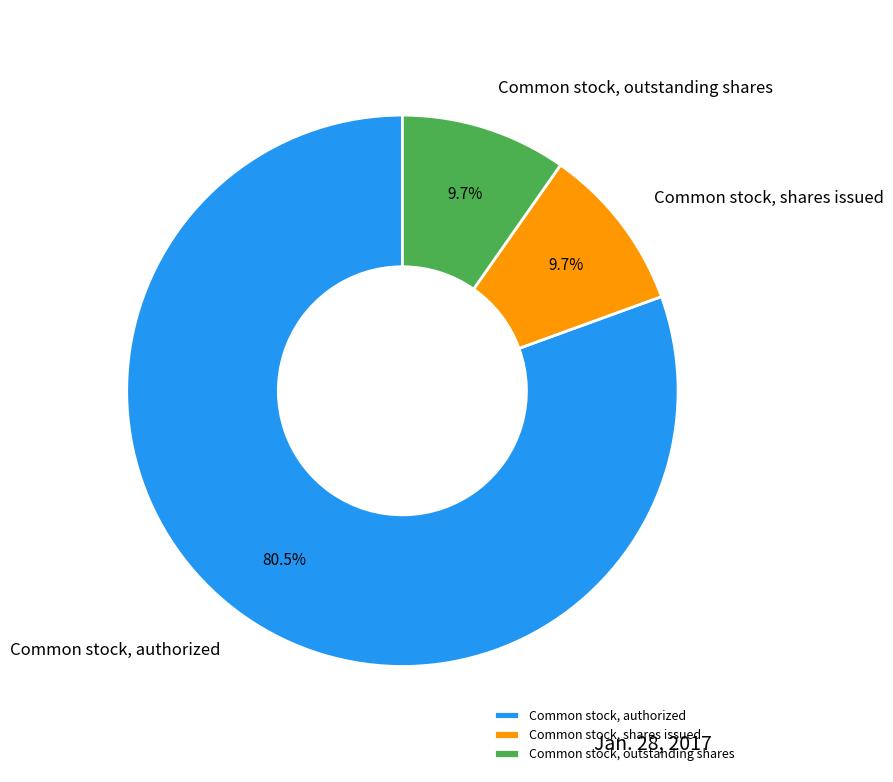

Approximately how many times larger is the value at Common stock, outstanding shares compared to Common stock, shares issued?

1.0